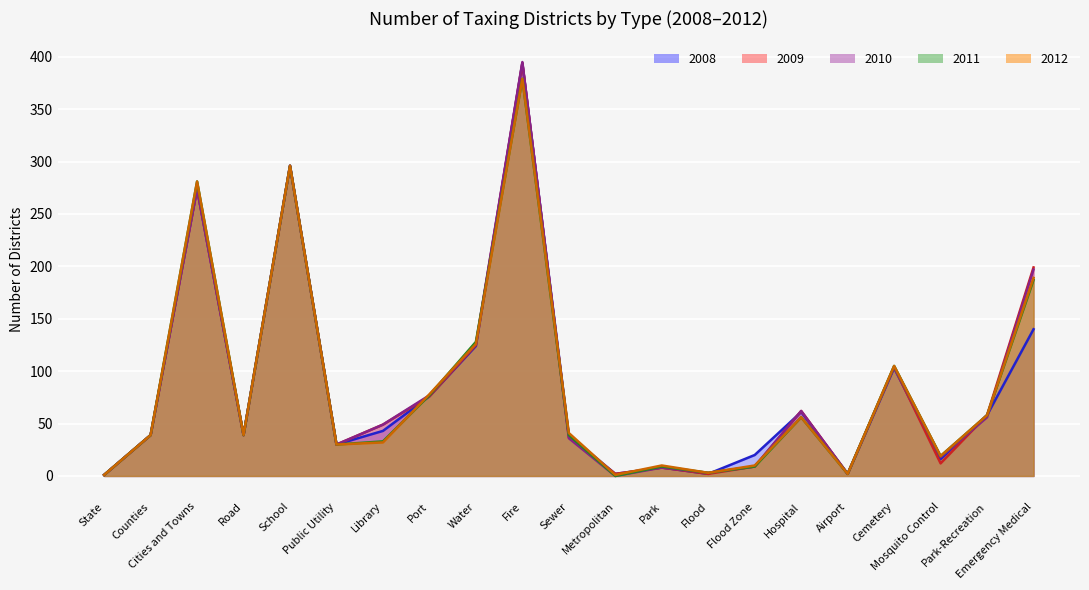

What position from the left is Emergency Medical?

21